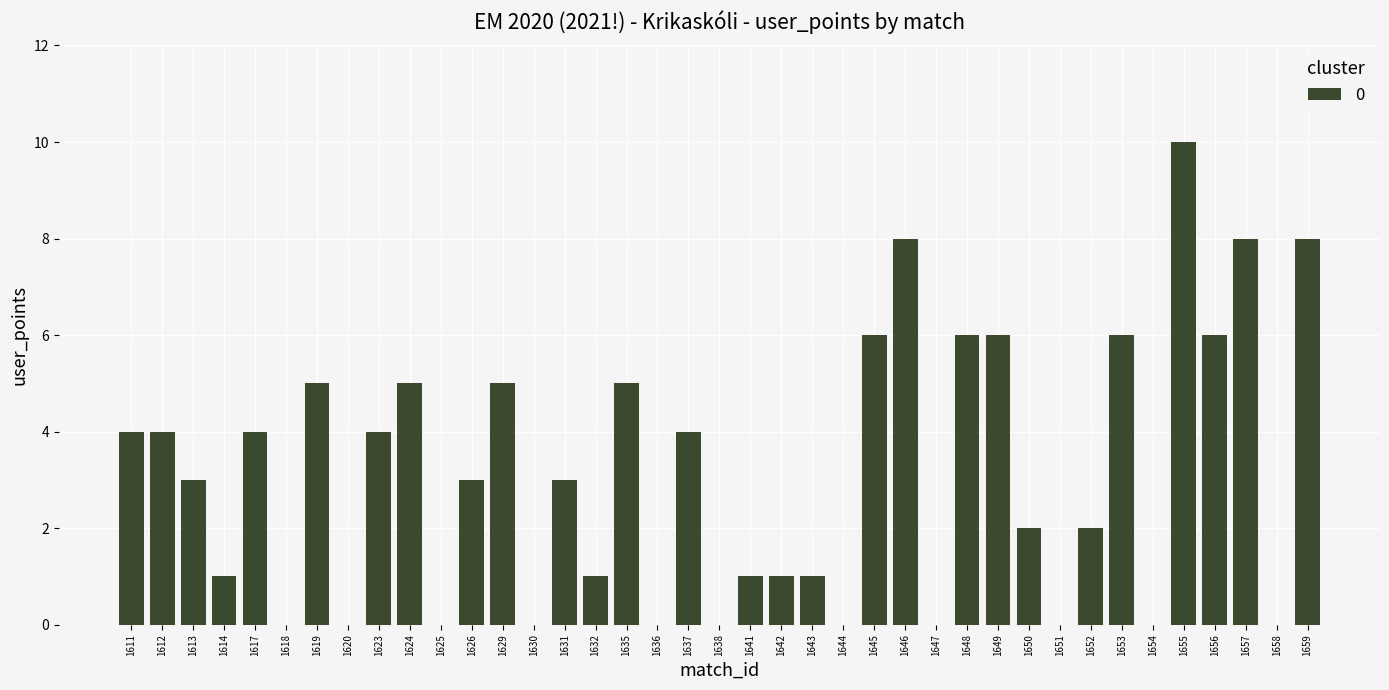

What is the sum of all values?

122